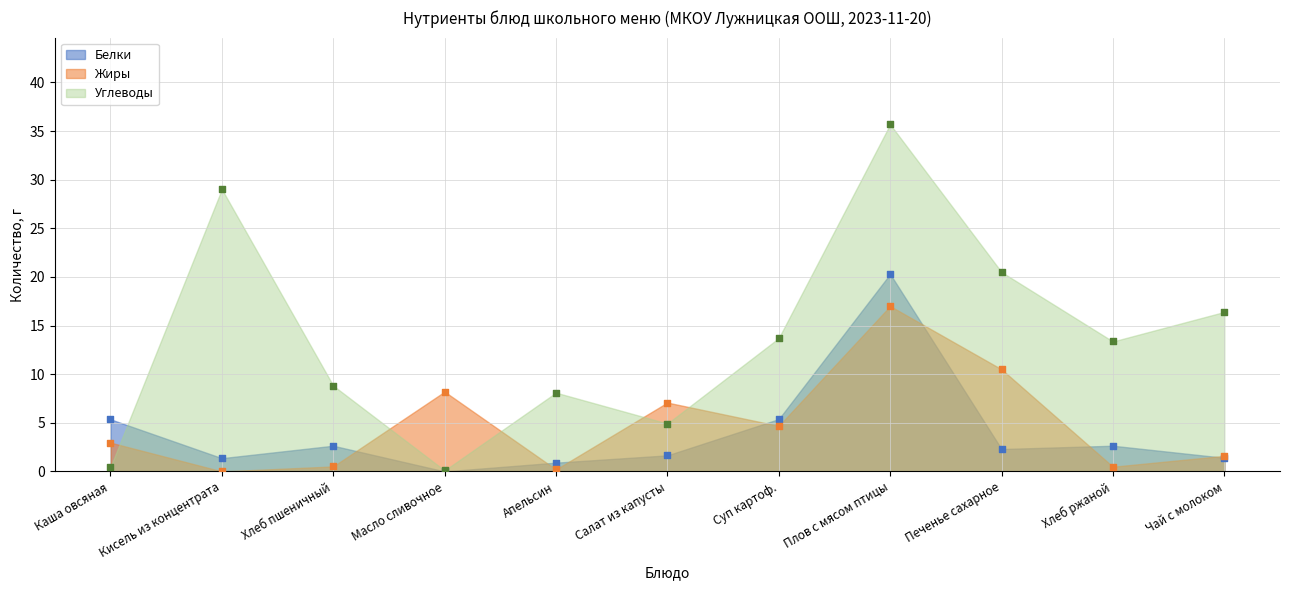

Which series contains the highest Y value?

Углеводы